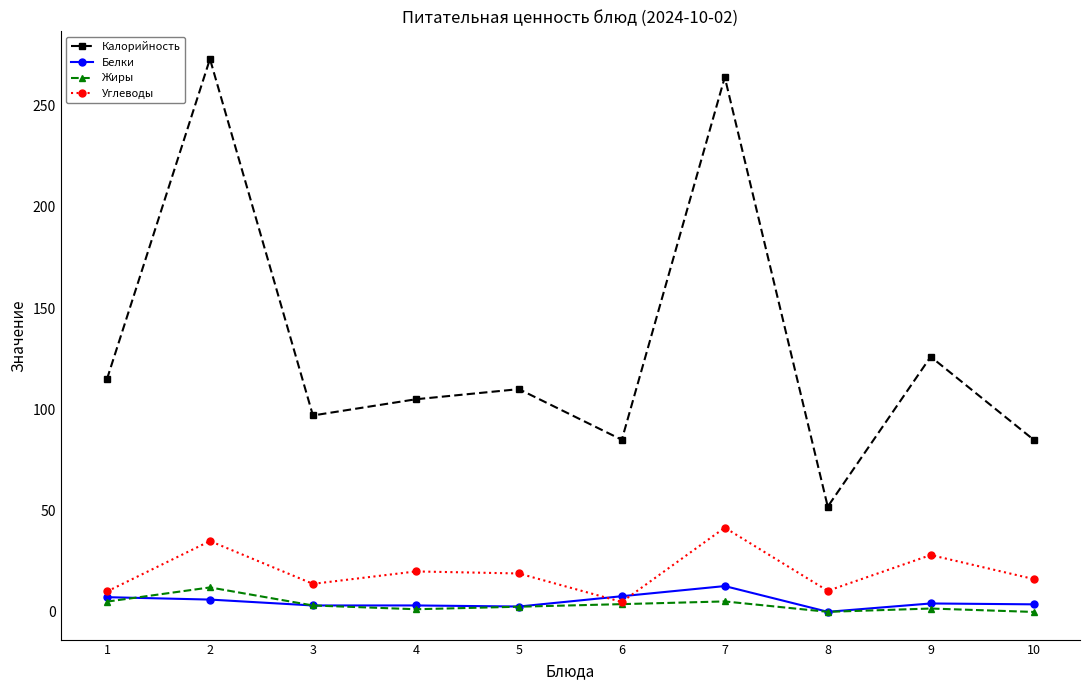

True or false: Калорийность has more than 2 interior local peaks.

True